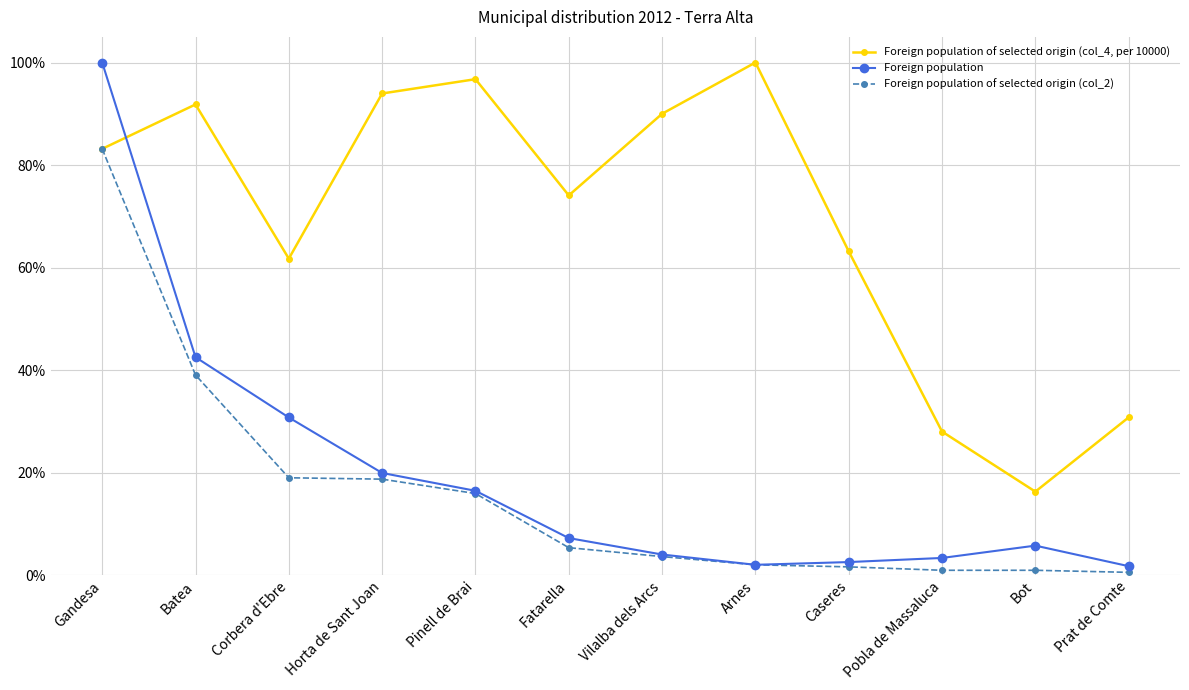

Is the value of Foreign population of selected origin (col_2) at Prat de Comte greater than the value of Foreign population at Gandesa?

No